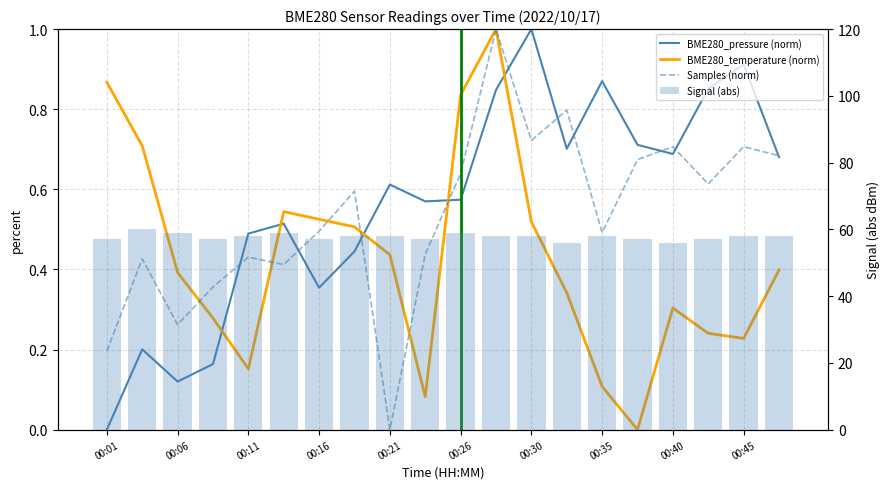

Are the bars horizontal?

No